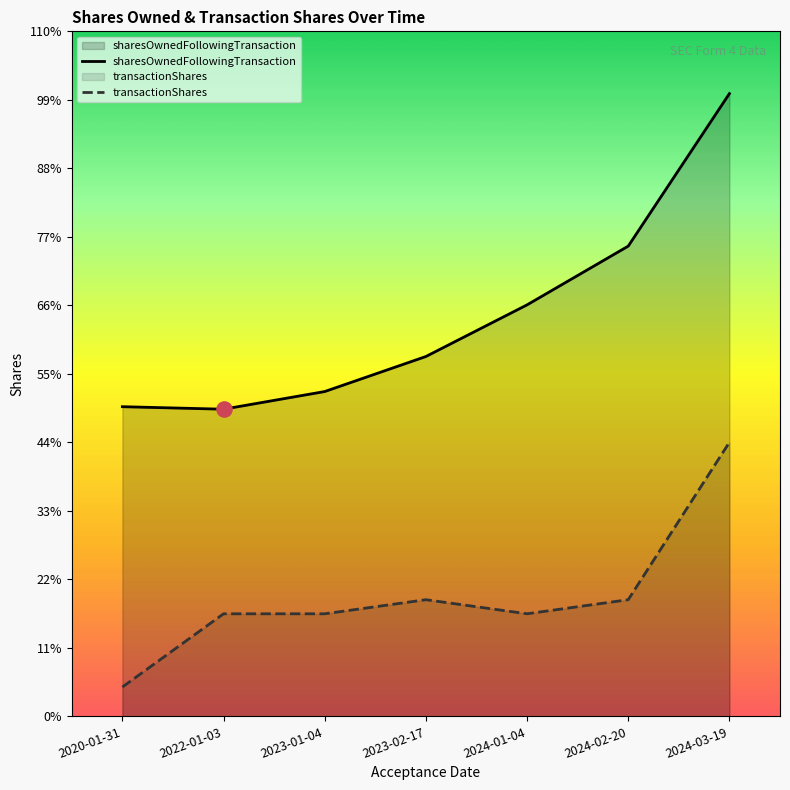

Which series has the largest Y range (max minus min)?

sharesOwnedFollowingTransaction